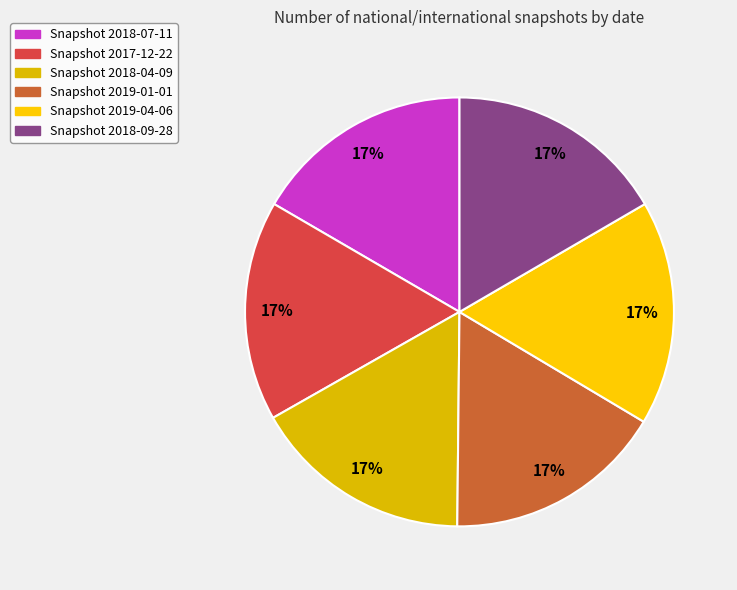

How many slices are in this pie chart?

6